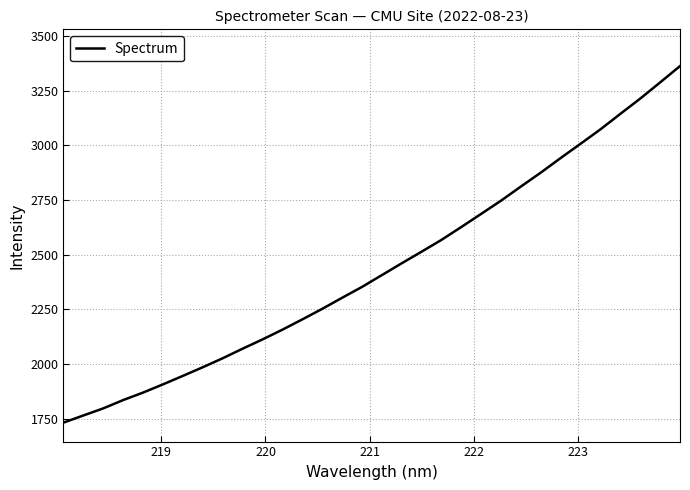

What is the sum of all values?

78034.1